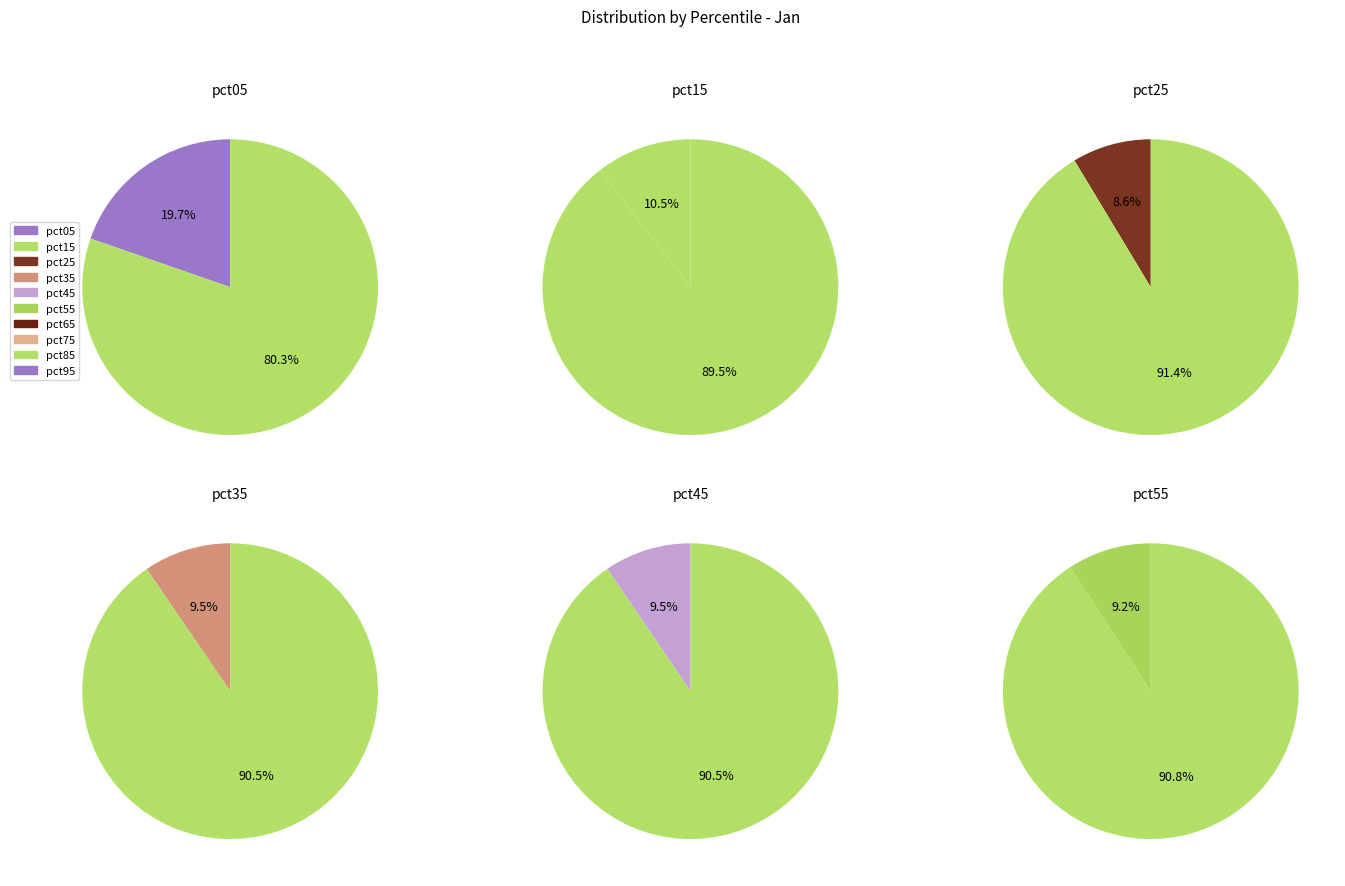

Which slice is the largest?

pct05